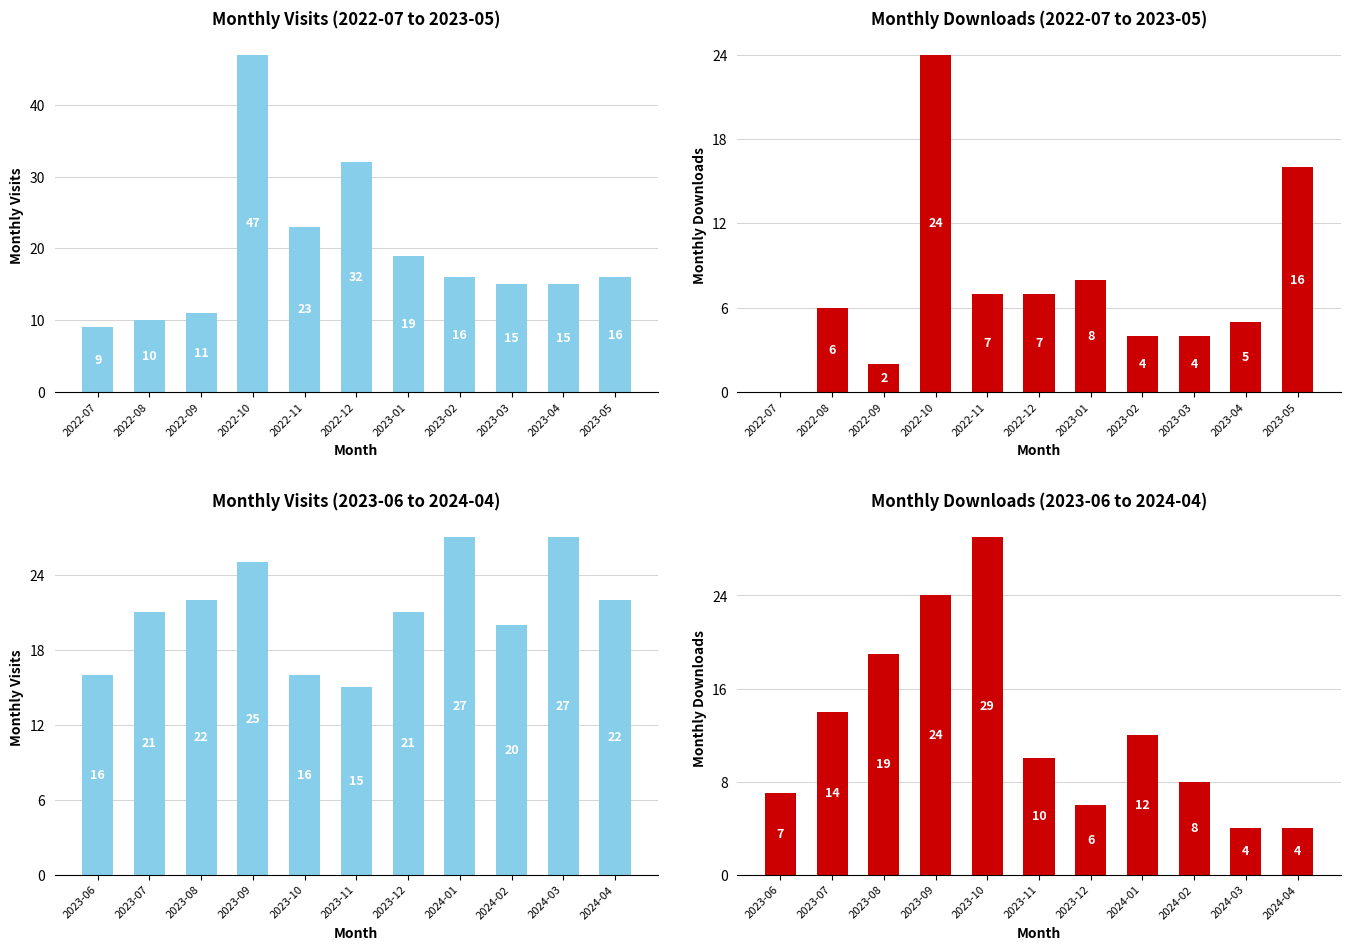

At how many categories does at least one series exceed 4?

11